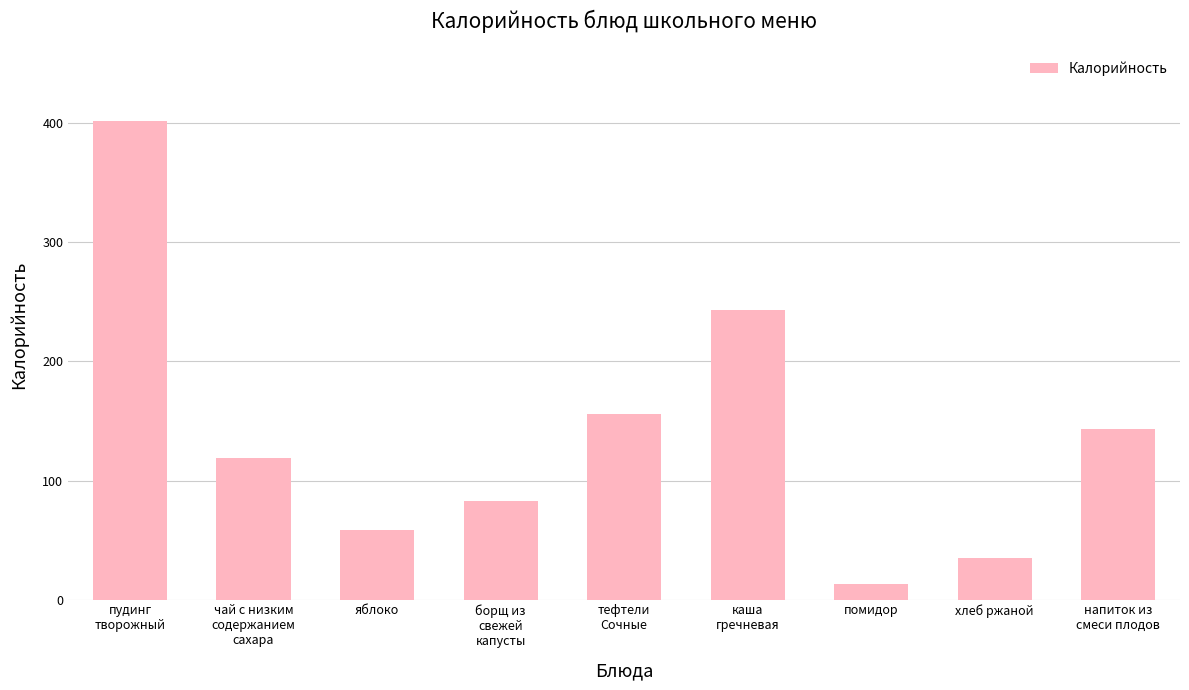

How many bars are there in total?

9